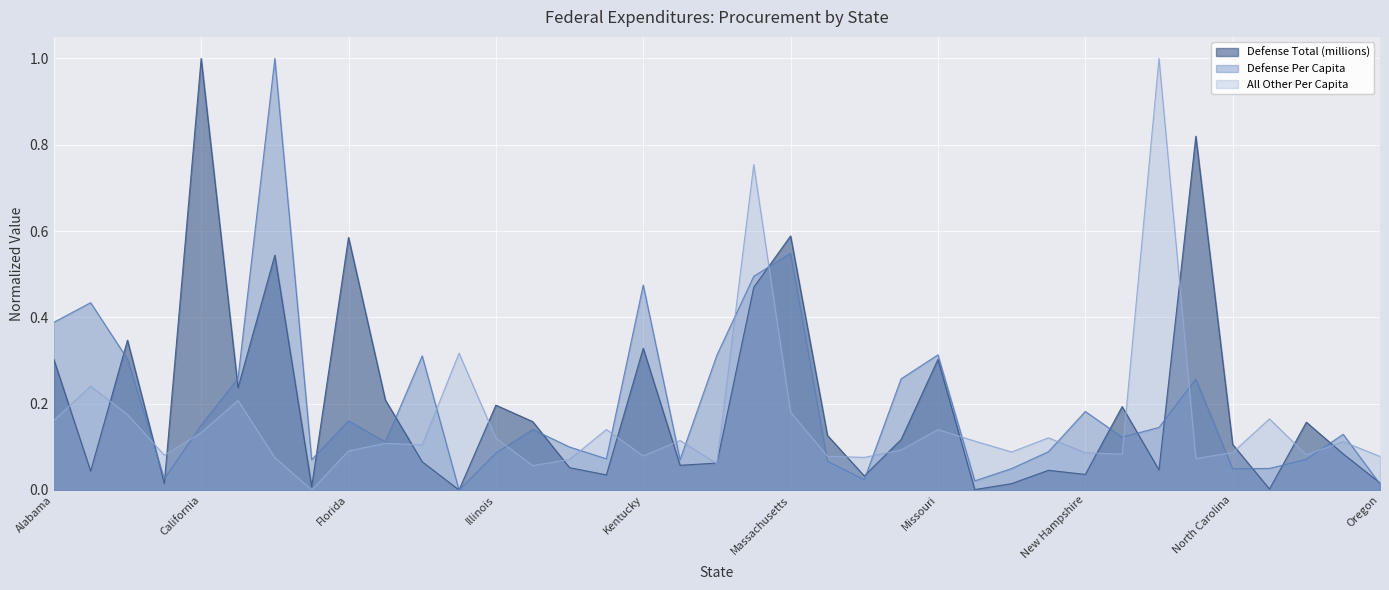

What is the average value of the Defense Per Capita series?

0.2